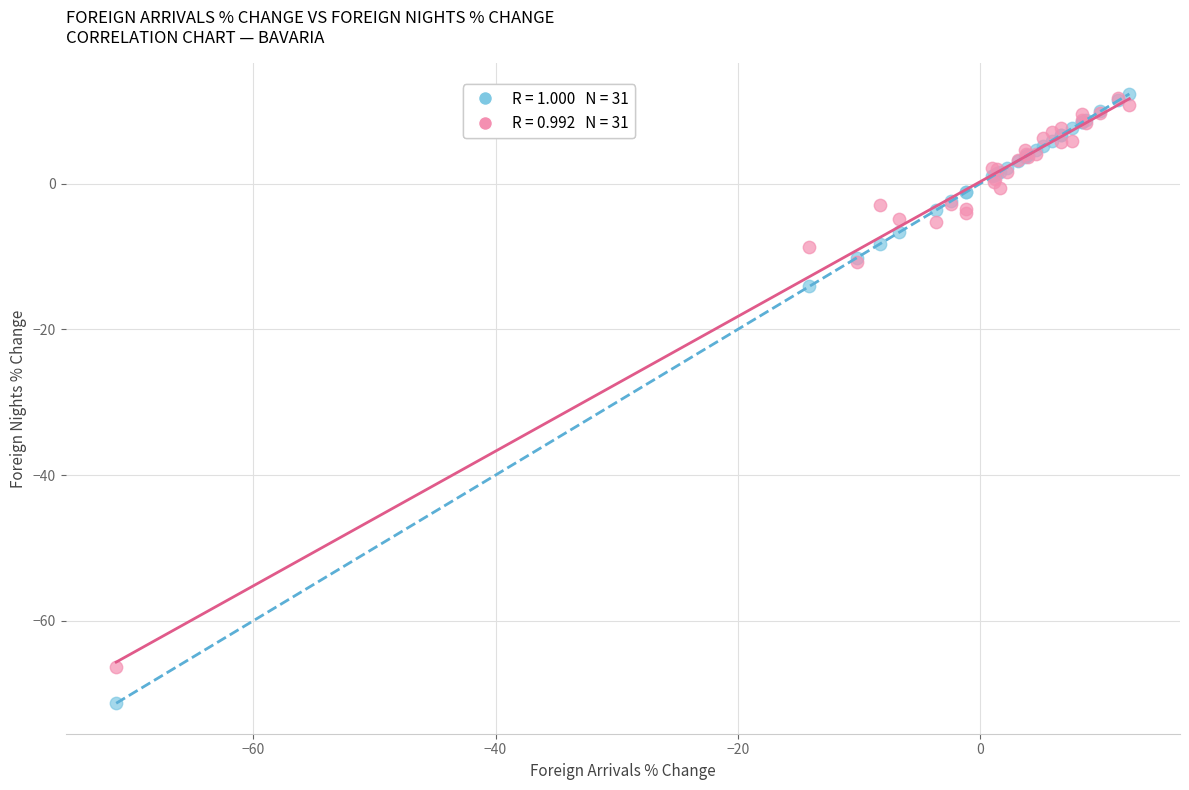

Across all series, what Y value is closest to -29?

-14.1